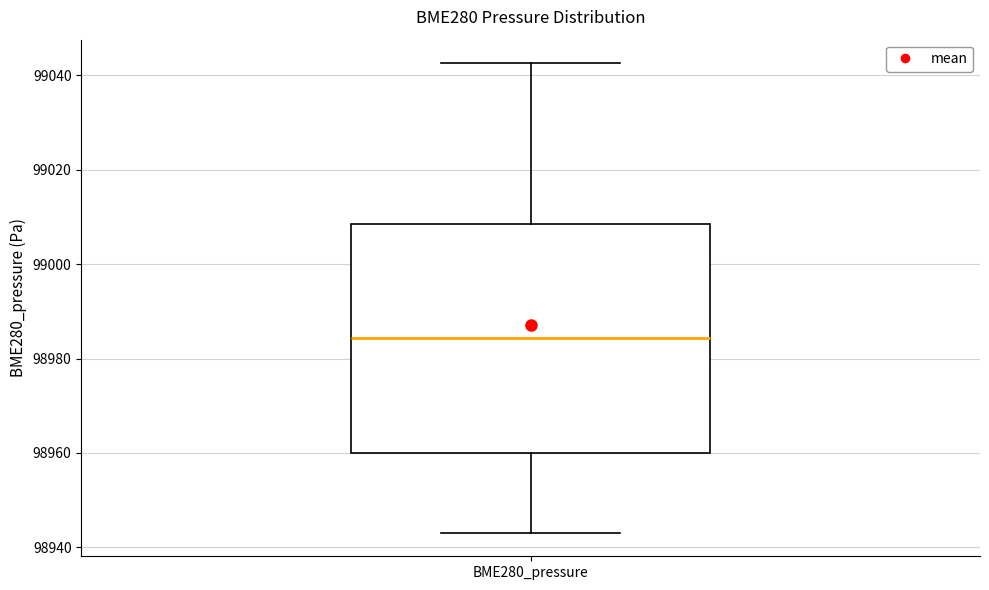

Transcribe this box plot: give where the median line is, the range the box spans, and where the two whiskers end, as read against the y-axis. The values are not printed on the chart, so give them approximately, as read against the axis.

median 98984, box 98960 to 99008, whiskers 98944 to 99042